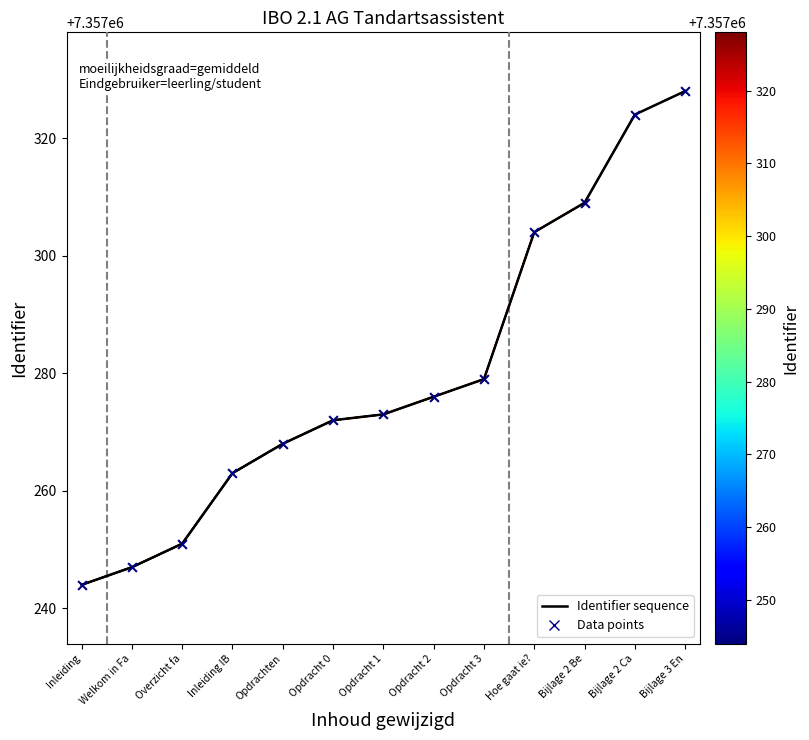

At which category is the sum across all series the highest?

Bijlage 3 En